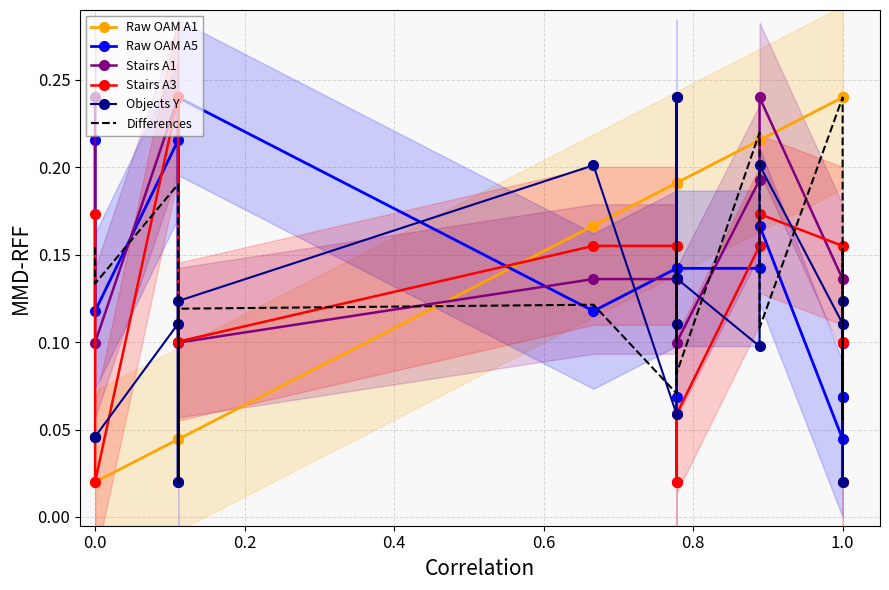

How many intersections are there between Stairs A3 and Stairs A1?

4